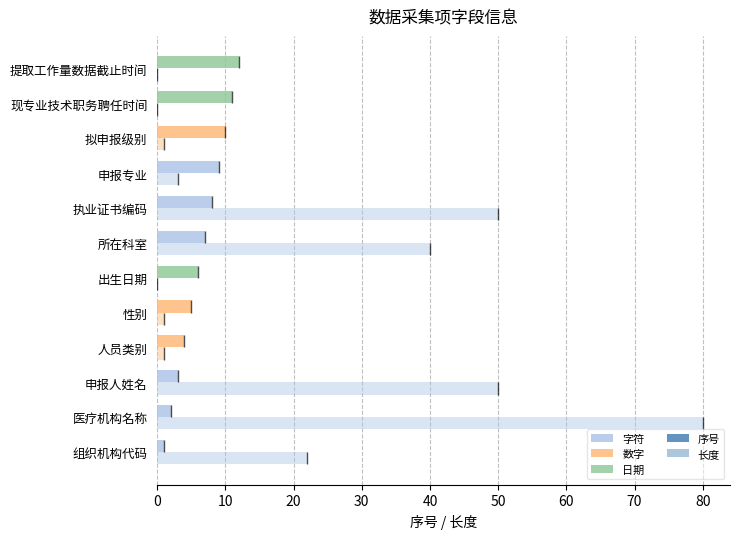

Which series has the largest total across all categories?

长度